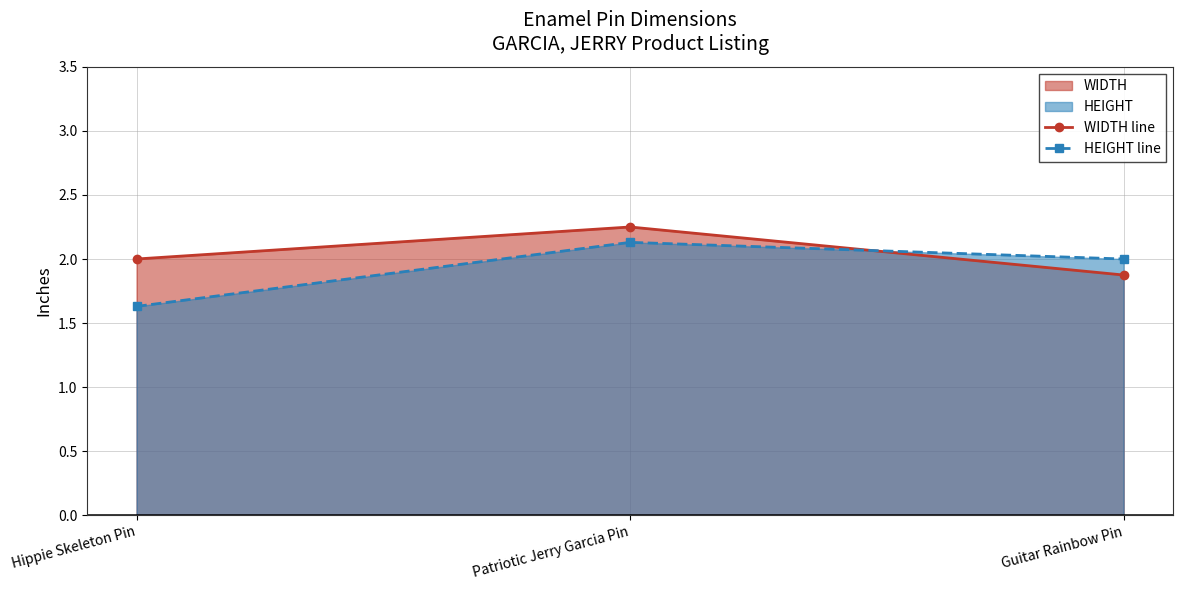

How many data points in HEIGHT line are above 2?

1